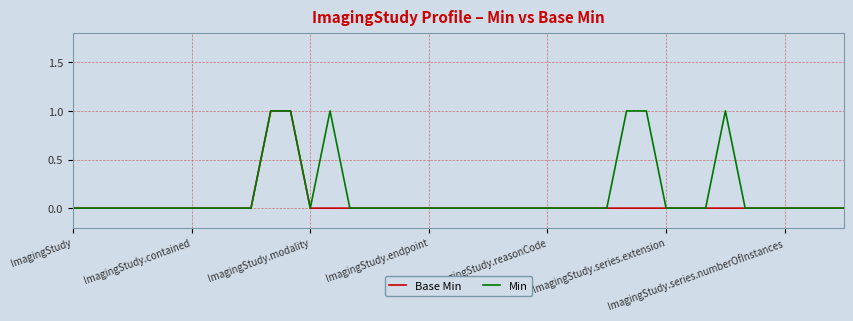

Rank the series by their average value, from lowest to highest.

Base Min, Min